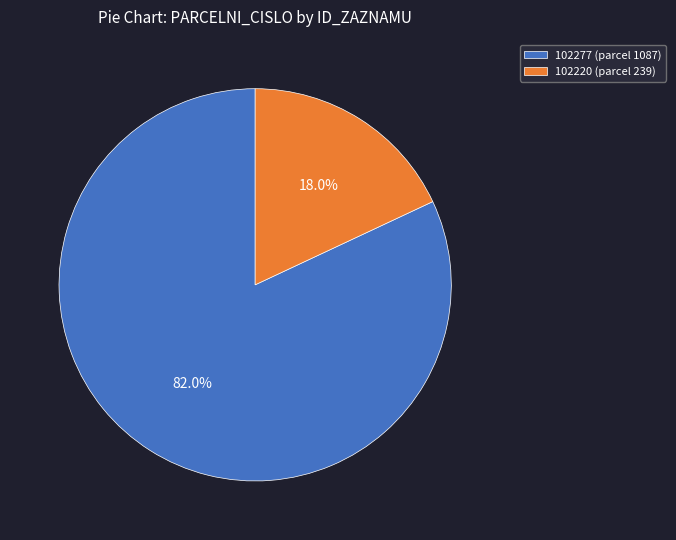

How many segments does this pie chart have?

2